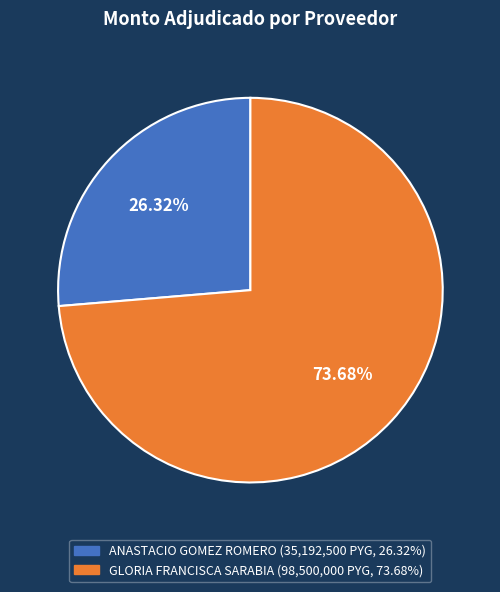

To the nearest percent, what is the average slice percentage?

50%